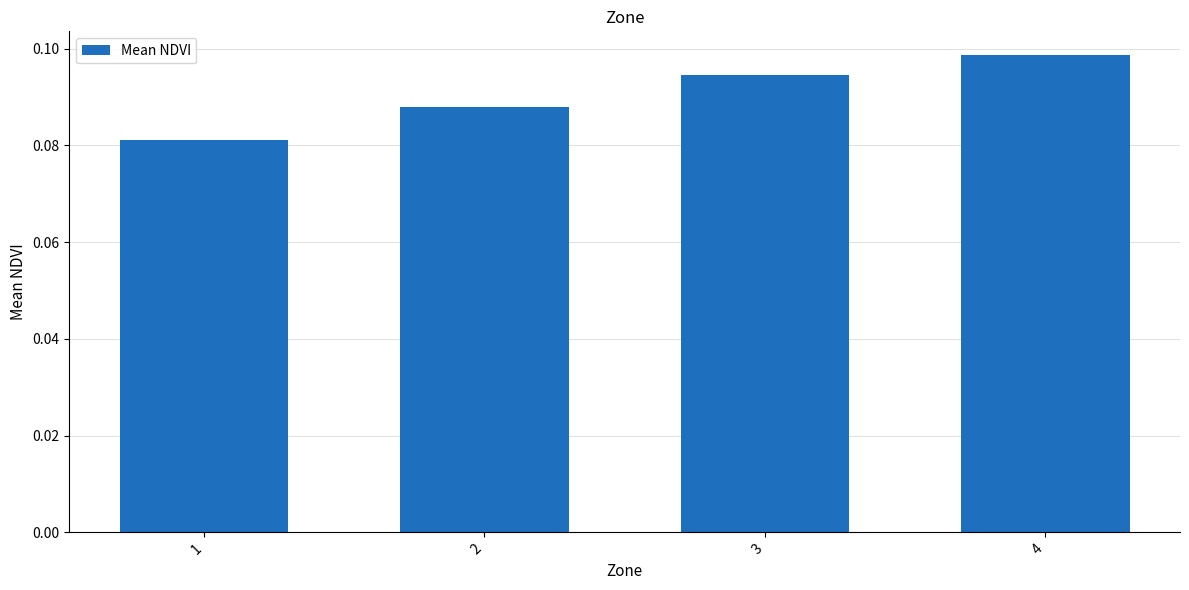

How many values are between 0 and 1?

4